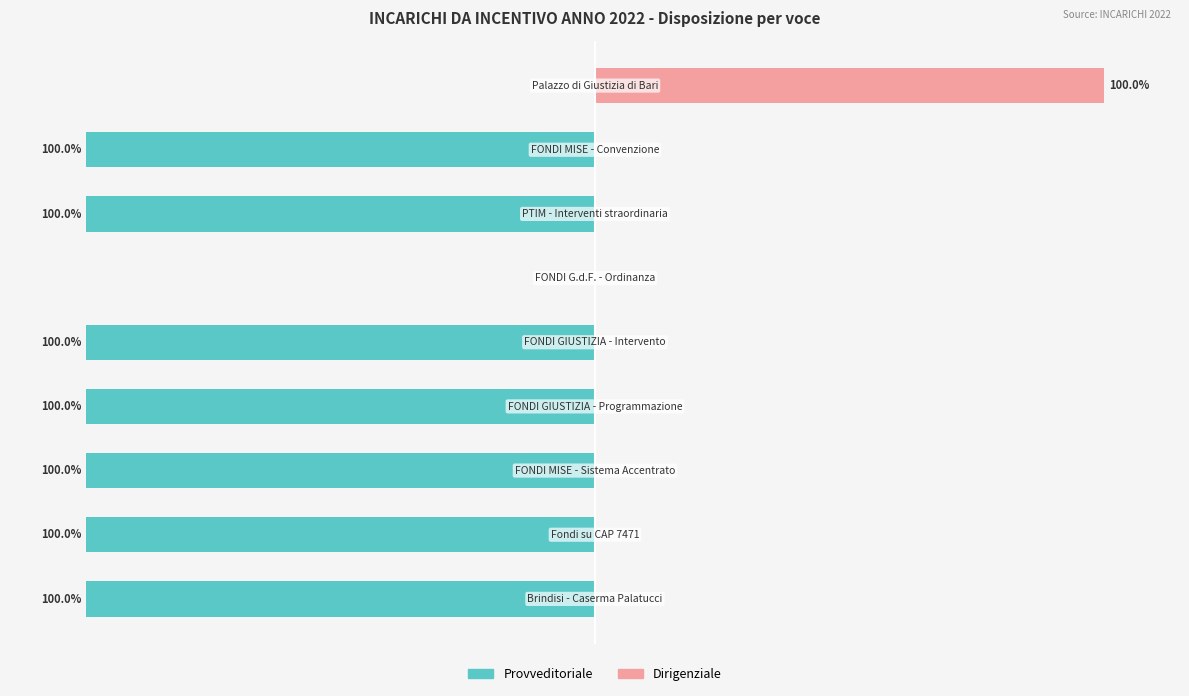

Is the value of Provveditoriale at 8 greater than the value of Dirigenziale at −50?

No